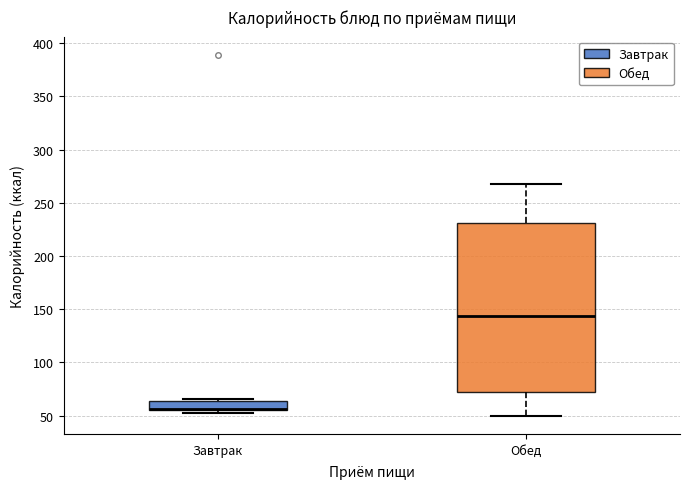

Which box has the highest median line?

Обед